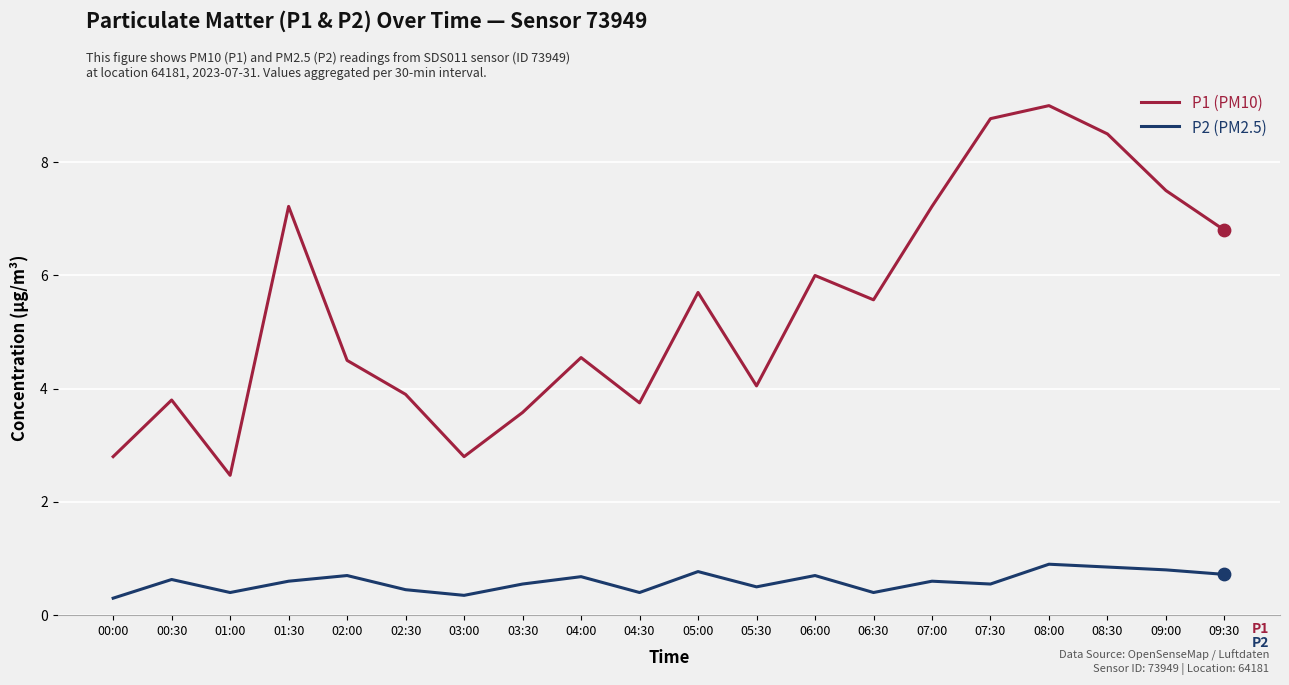

Between 04:30 and 05:00, which series saw the biggest shift?

P1 (PM10)